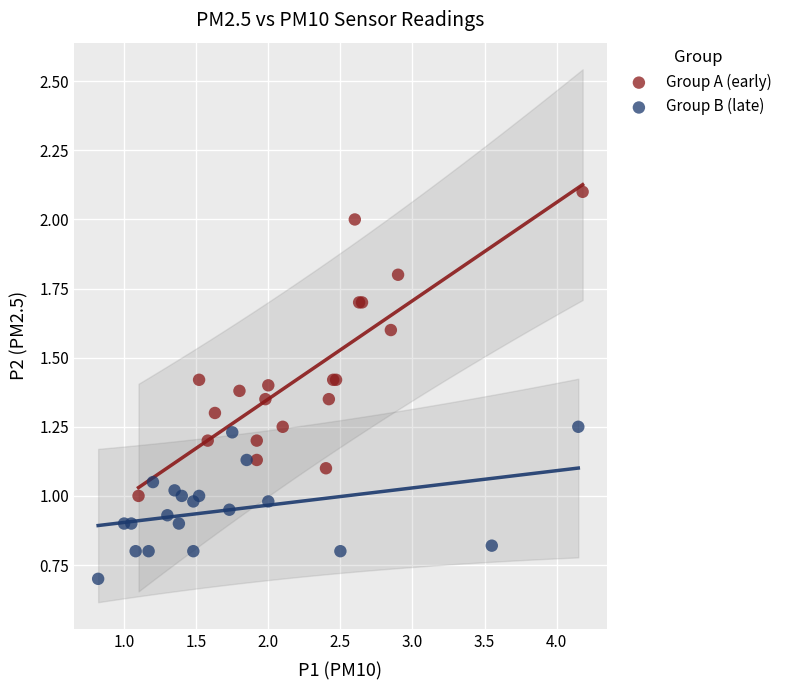

What are all the series names shown in the legend?

Group A (early), Group B (late)